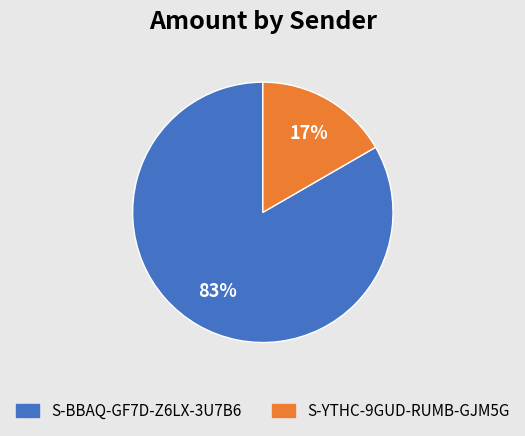

What is the largest slice in the pie chart?

S-BBAQ-GF7D-Z6LX-3U7B6